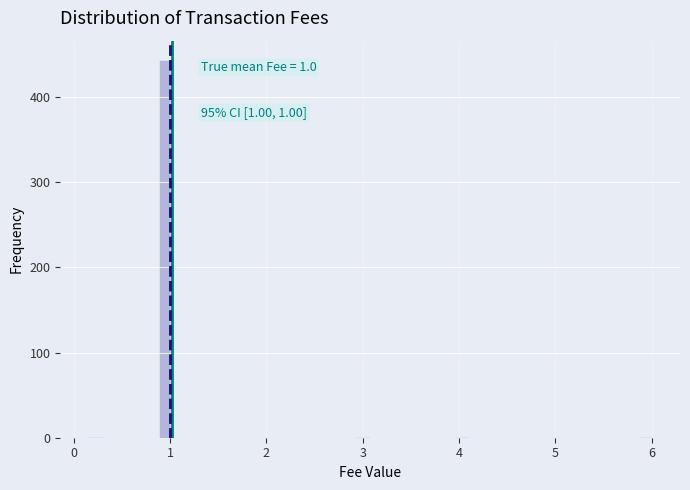

Around what value on the x-axis is the tallest bar? Give the approximate position of its centre, as read against the axis.

1.0